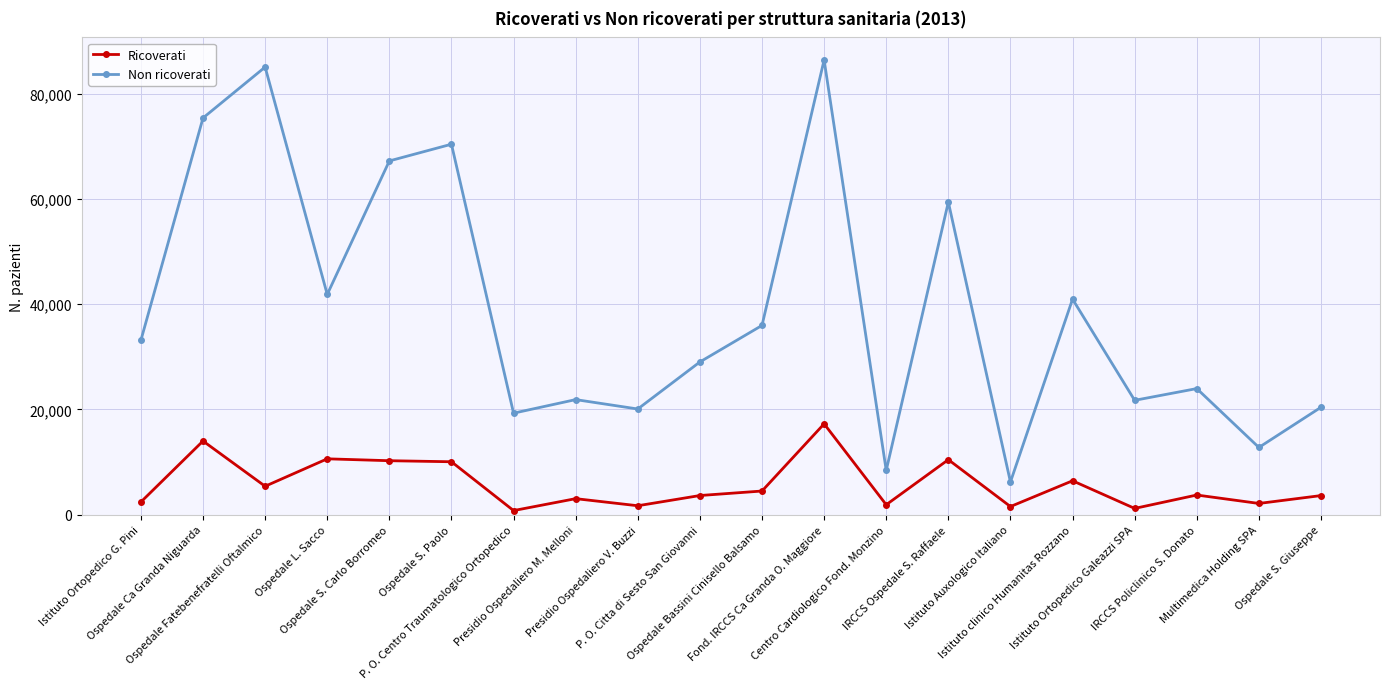

True or false: Ricoverati and Non ricoverati cross at least once.

False